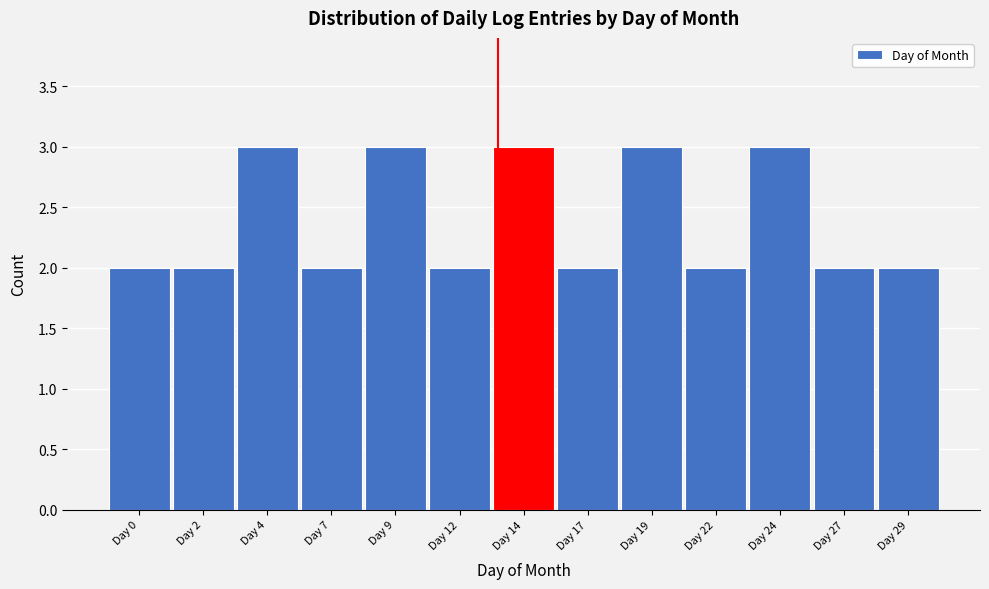

Reading left to right, extract all data points from this chart.

2	2	3	2	3	2	3	2	3	2	3	2	2